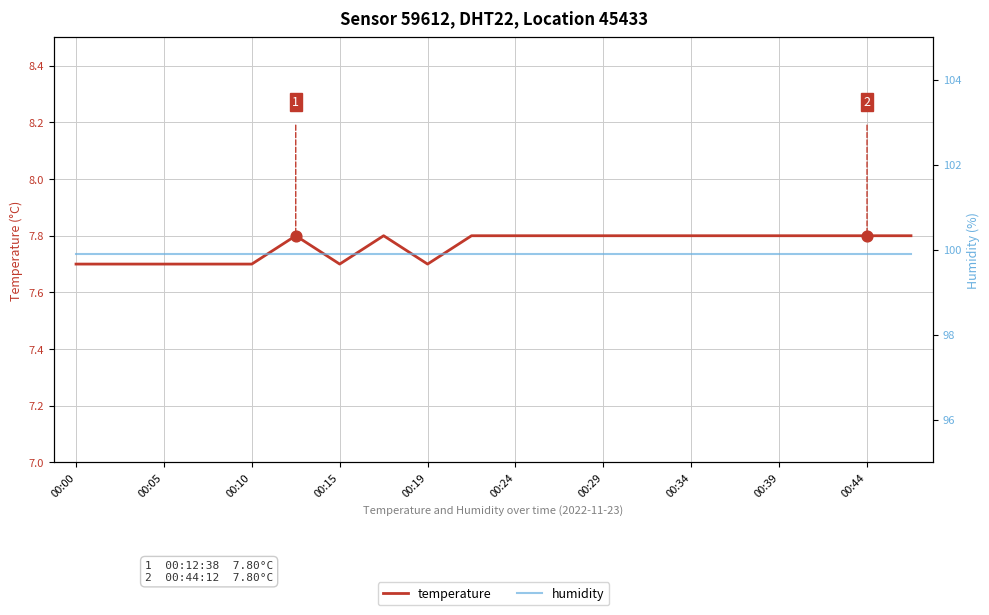

What is the minimum value for temperature?

7.7